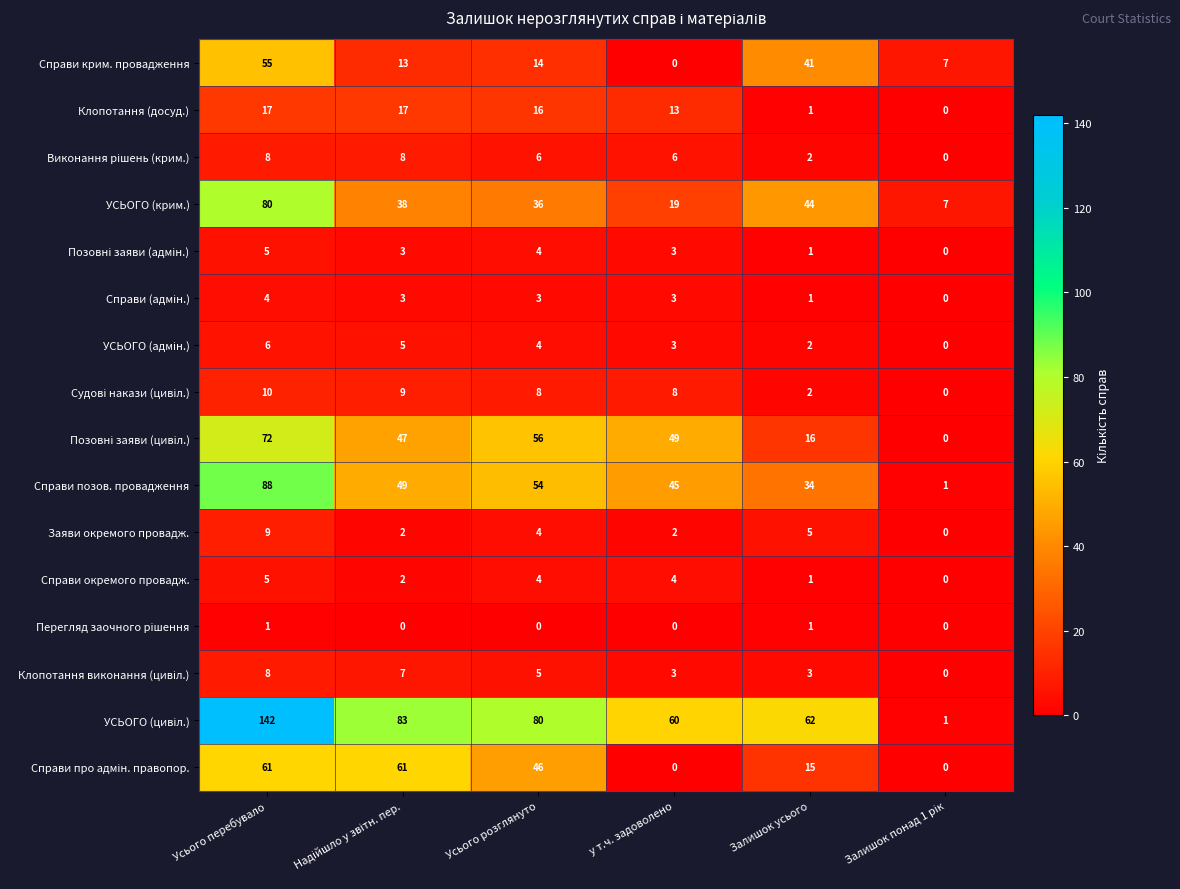

At which category is the sum across all series the highest?

Усього перебувало